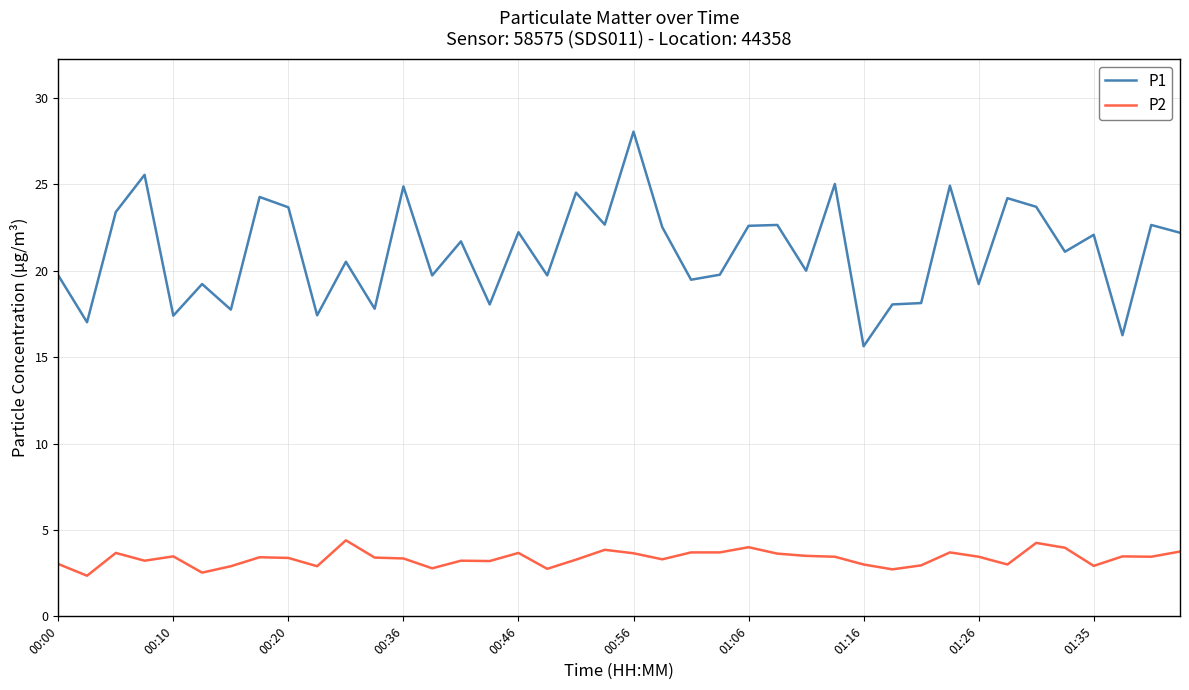

True or false: P2 and P1 intersect in this chart.

False